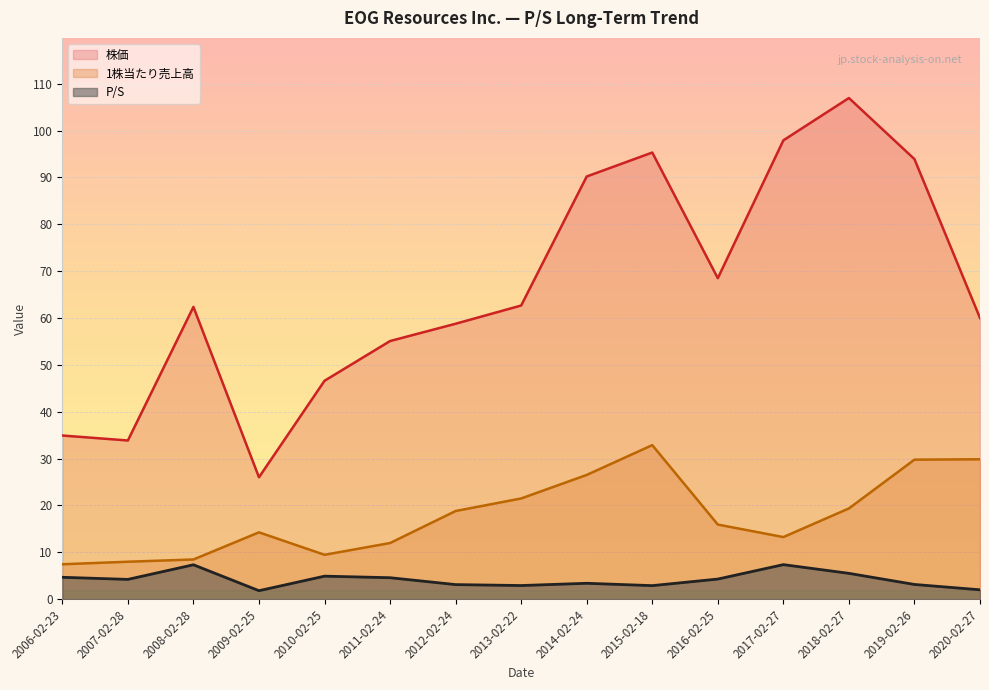

True or false: 株価 and P/S intersect in this chart.

False